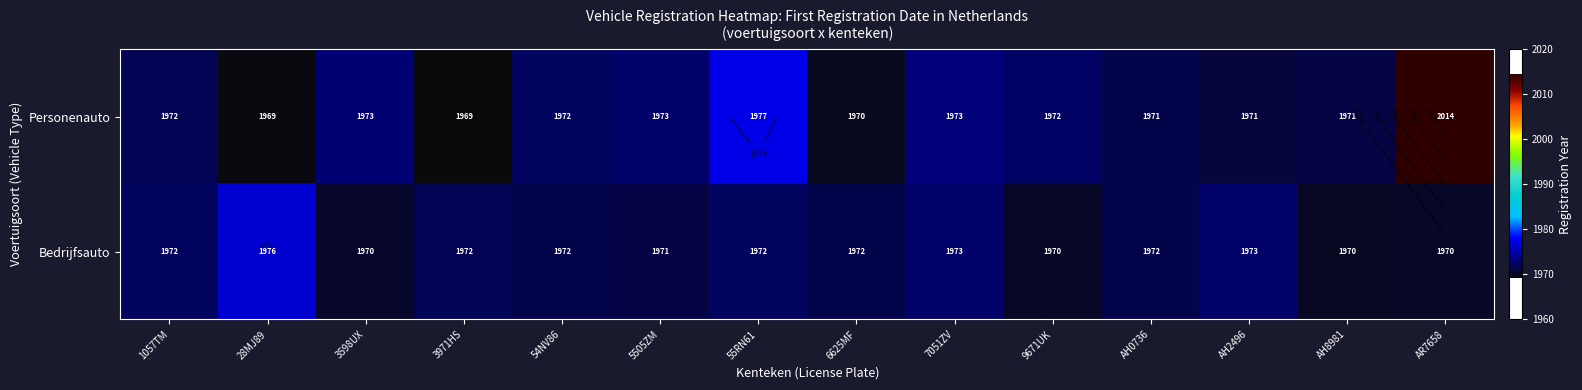

True or false: Personenauto has a value of 2865.4 at AR7658.

False